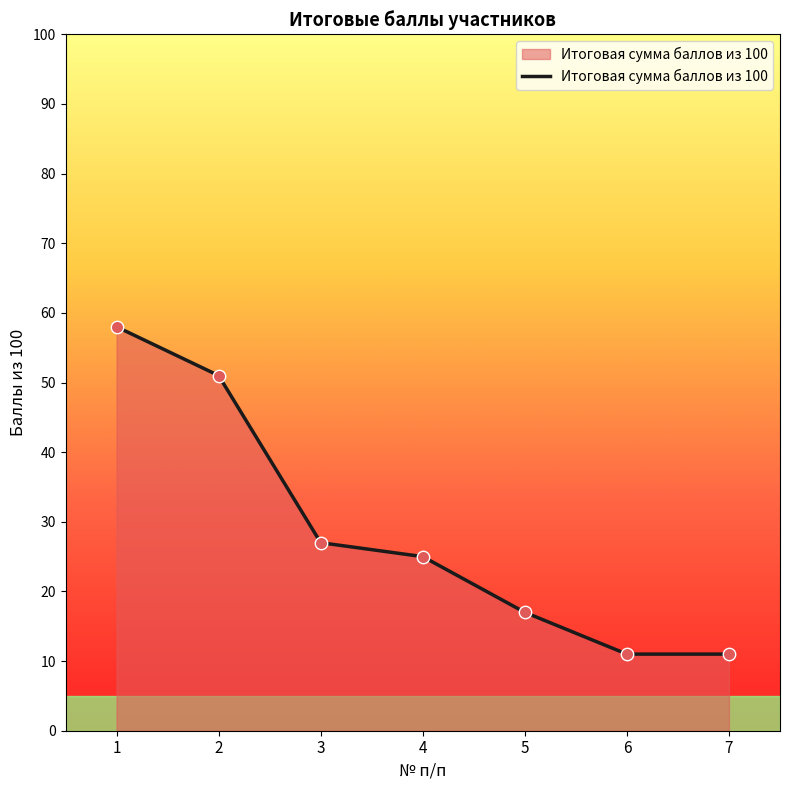

Approximately how many times larger is the value at 6 compared to 2?

0.2